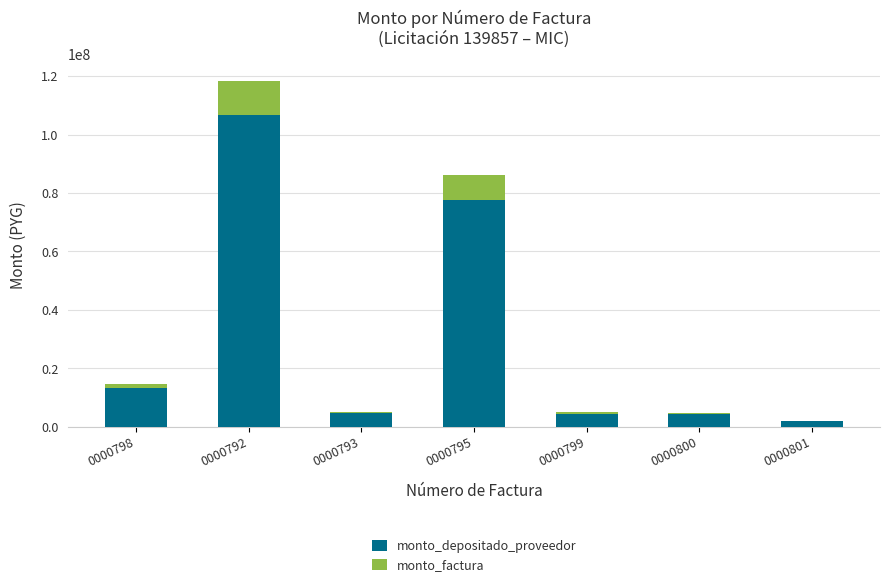

What is the maximum value for monto_depositado_proveedor?

106557750.0